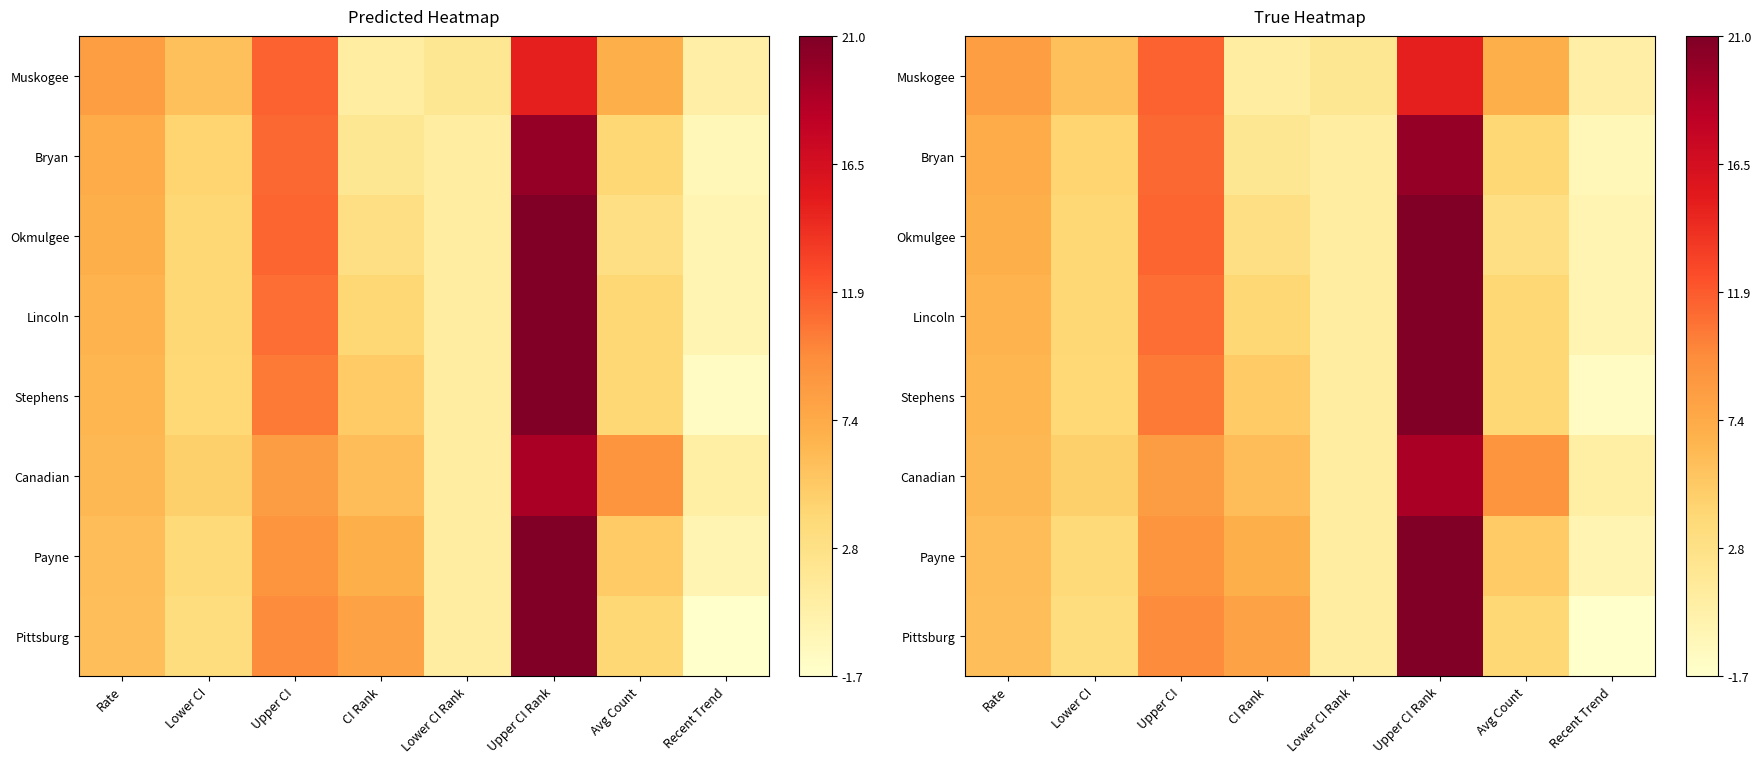

What is the difference between the maximum and second lowest values in the Lincoln series?

20.0